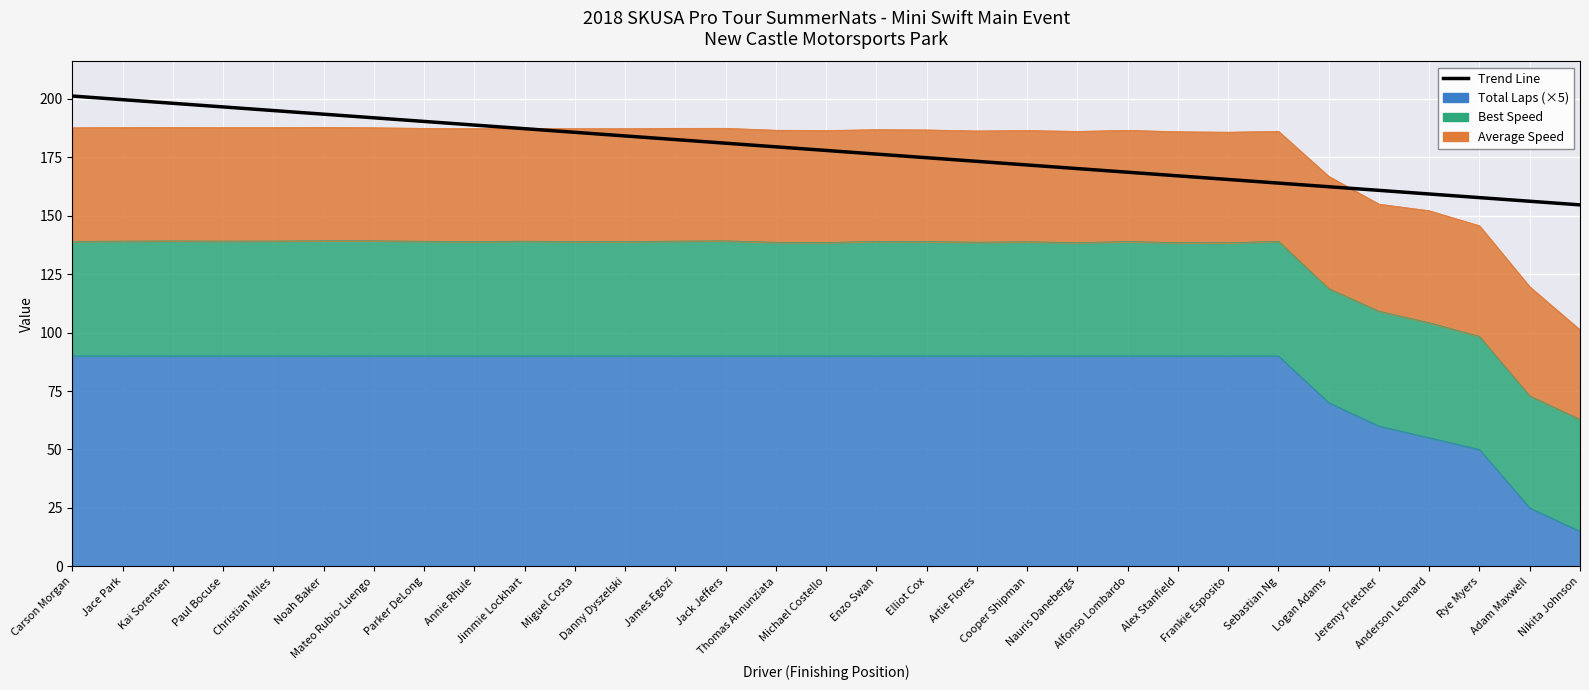

Between Jack Jeffers and Mateo Rubio-Luengo, which is larger?

Mateo Rubio-Luengo